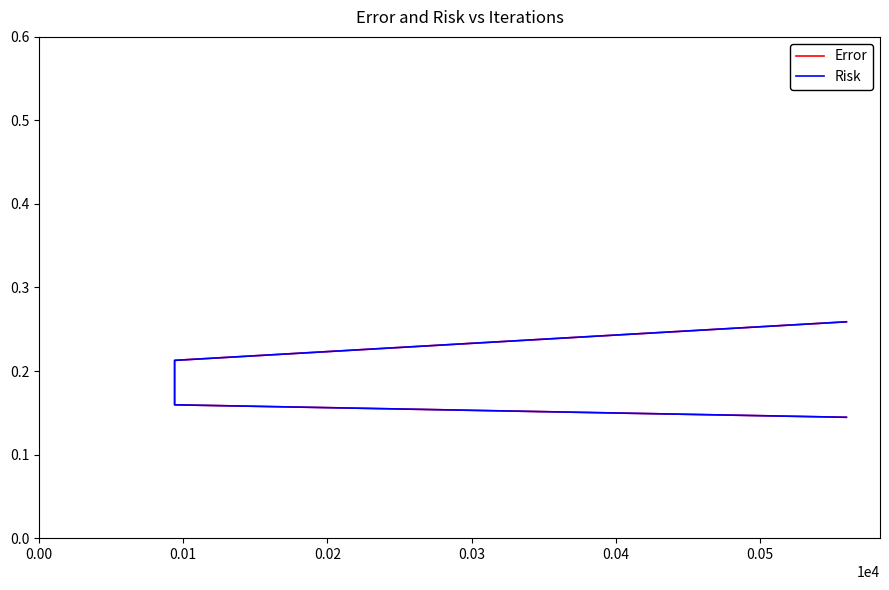

What is the difference between the maximum and minimum values in the Risk series?

0.1